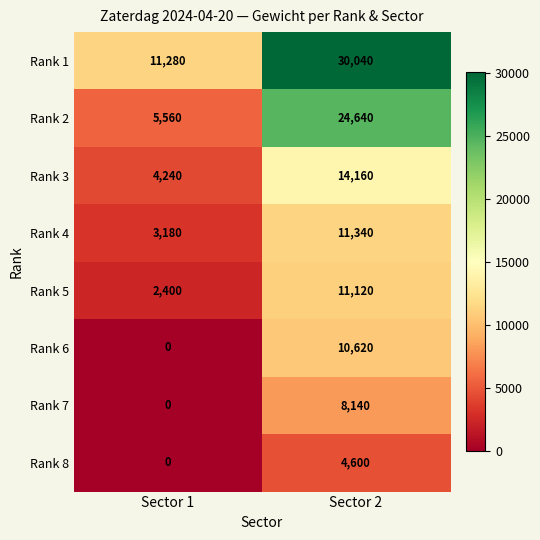

The value of Rank 6 at Sector 1 is 3759. True or false?

False